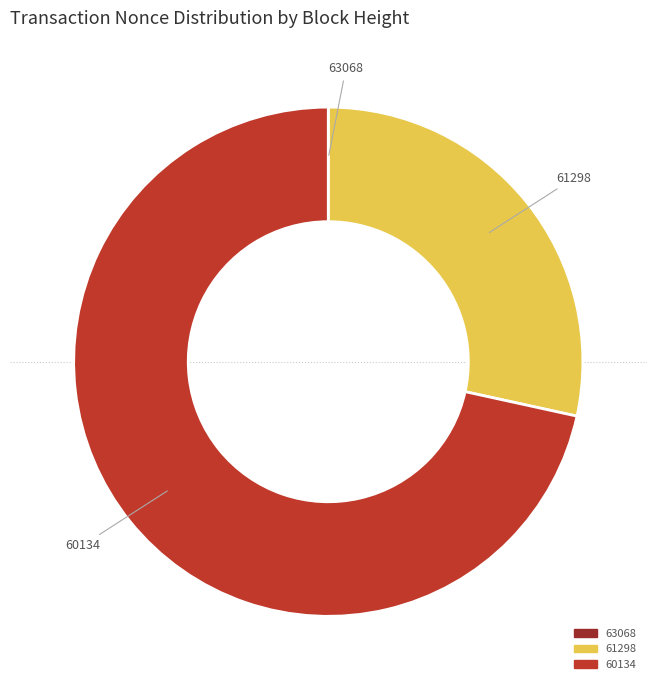

Between 61298 and 60134, which is larger?

60134